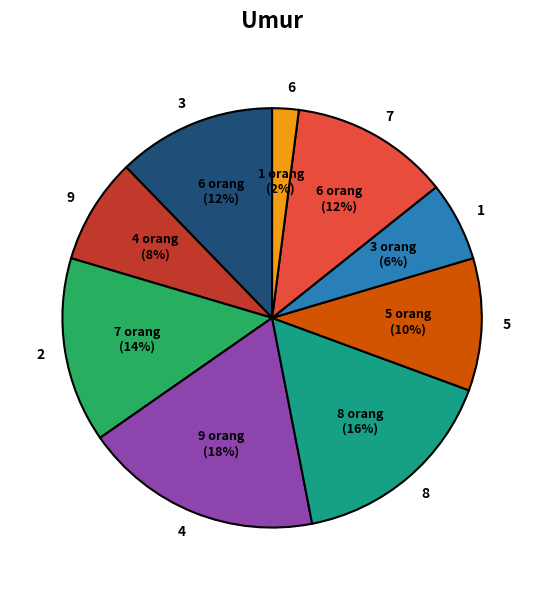

How many segments does this pie chart have?

9